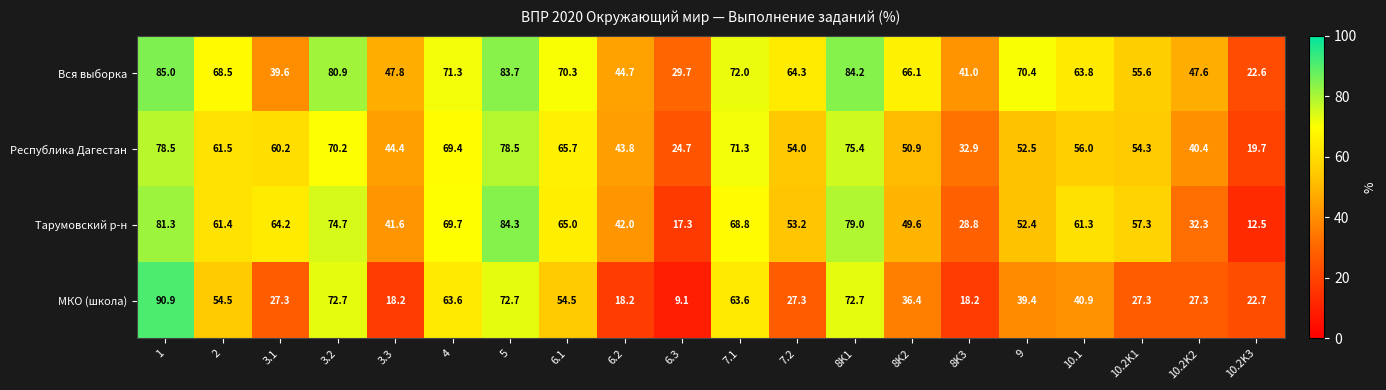

The Вся выборка series shows 87.7 at 7.2. True or false?

False